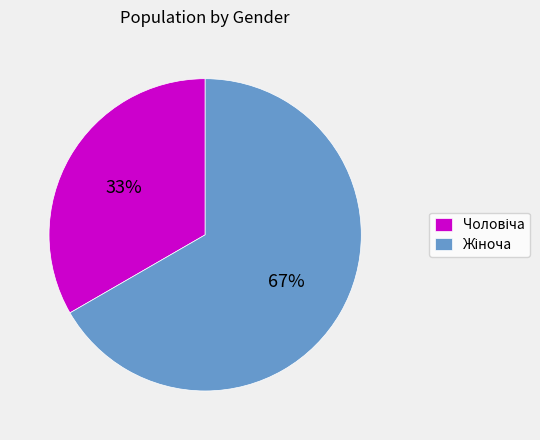

Count the number of slices in the pie.

2